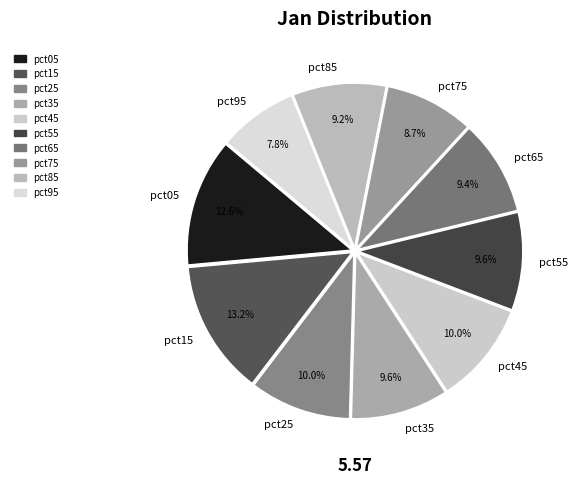

To the nearest percent, what portion does pct75 represent?

9%